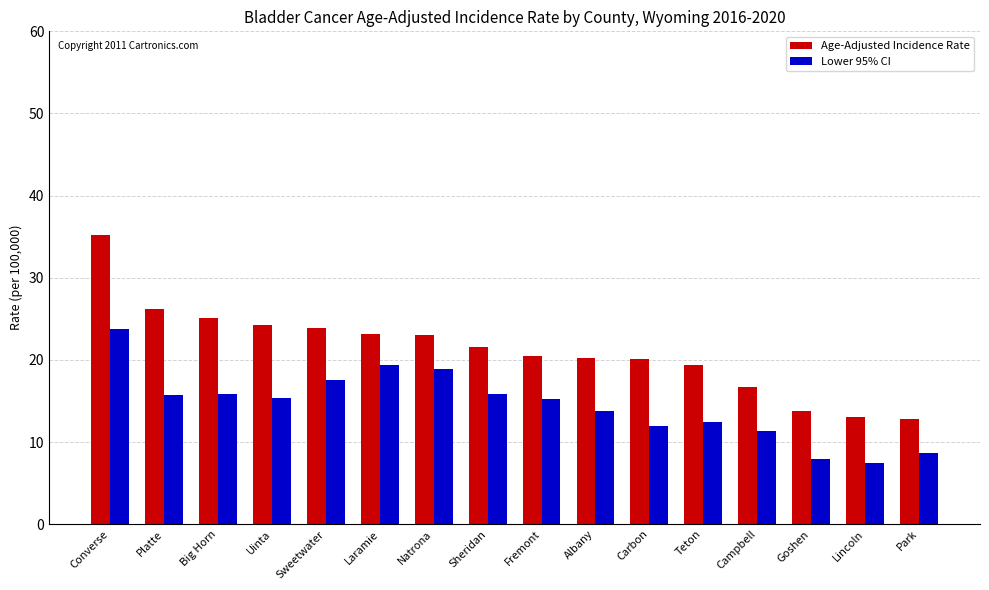

What is the spread (max minus min) of values at Natrona?

4.1